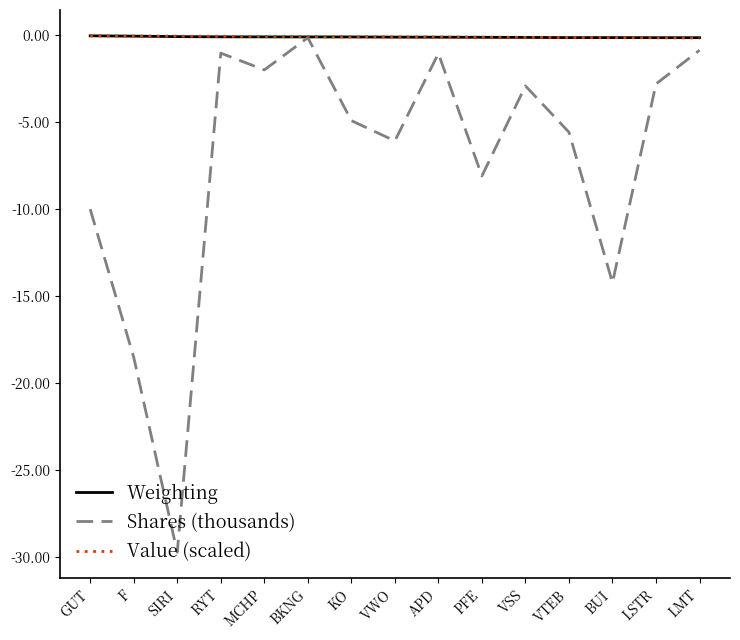

Is the value of Shares (thousands) at BUI greater than the value of Value (scaled) at F?

No